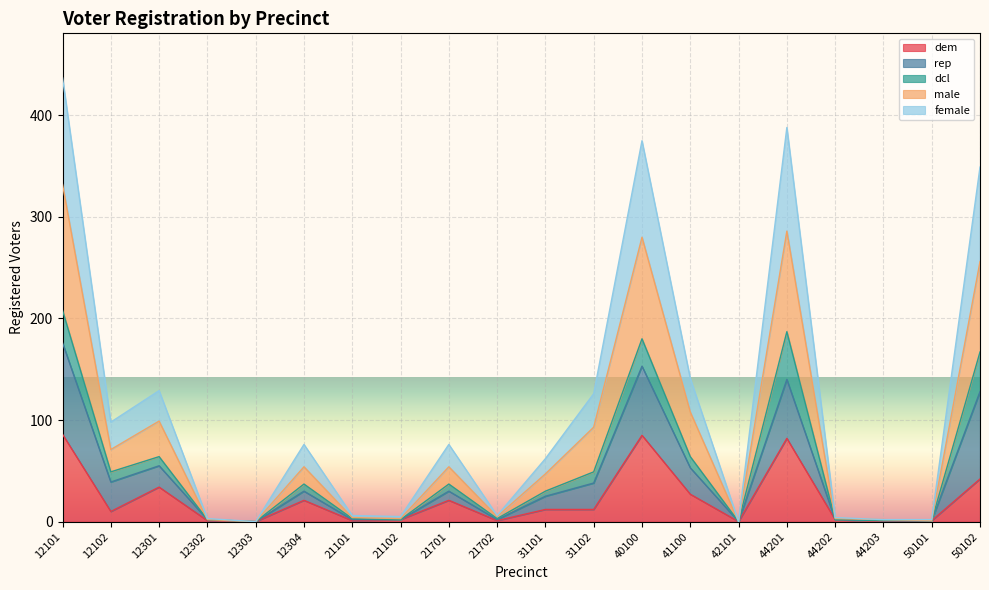

Between 44202 and 50101, which series saw the biggest shift?

male